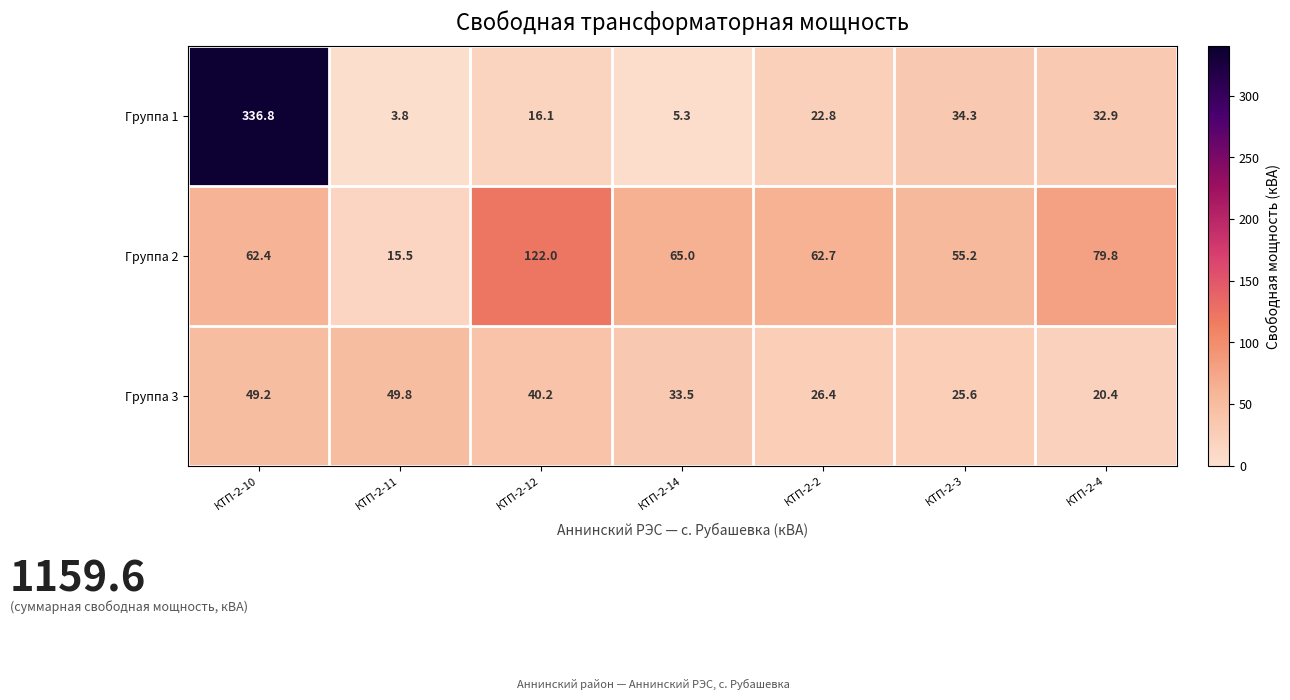

The Группа 3 series shows 49.2 at КТП-2-10. True or false?

True